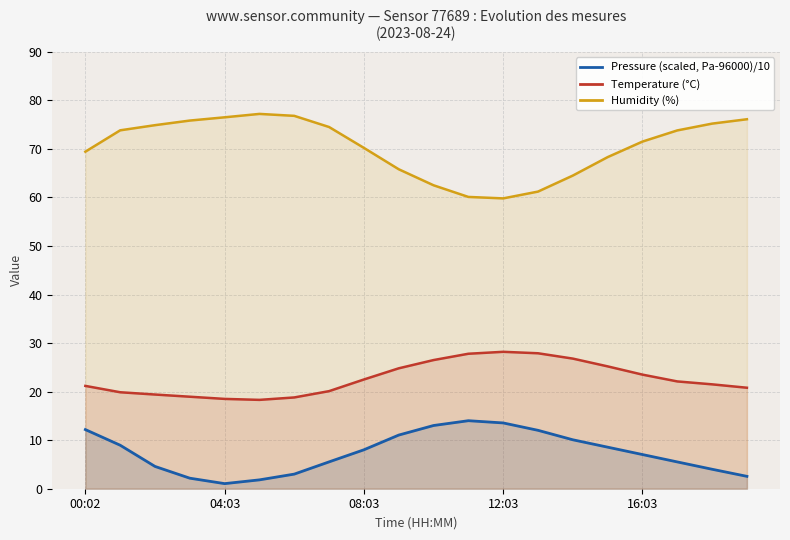

Which series has the largest total across all categories?

Humidity (%)